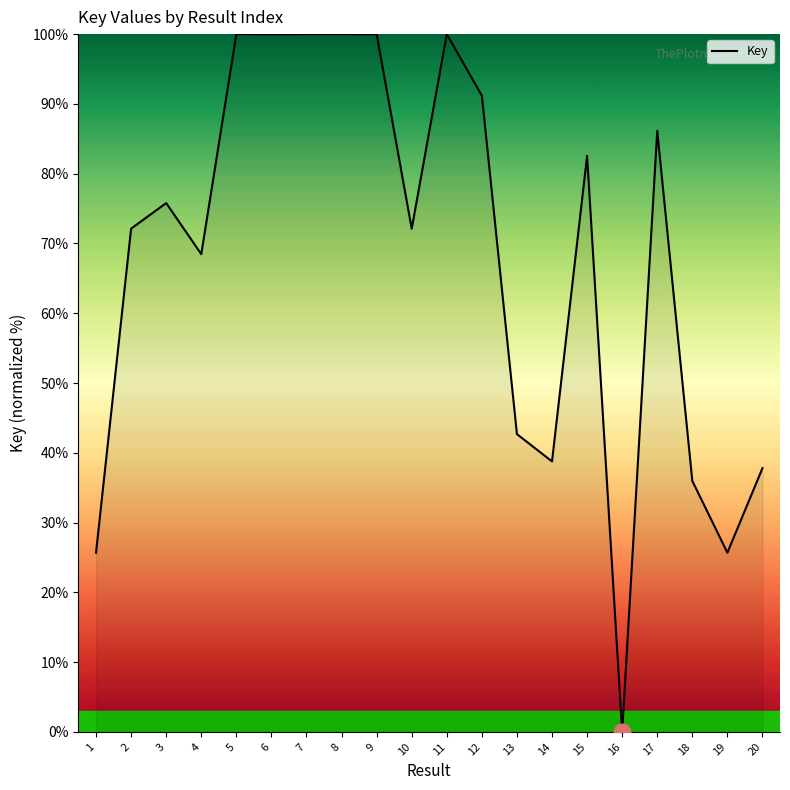

What is the change in value from 2 to 13?

-29.4